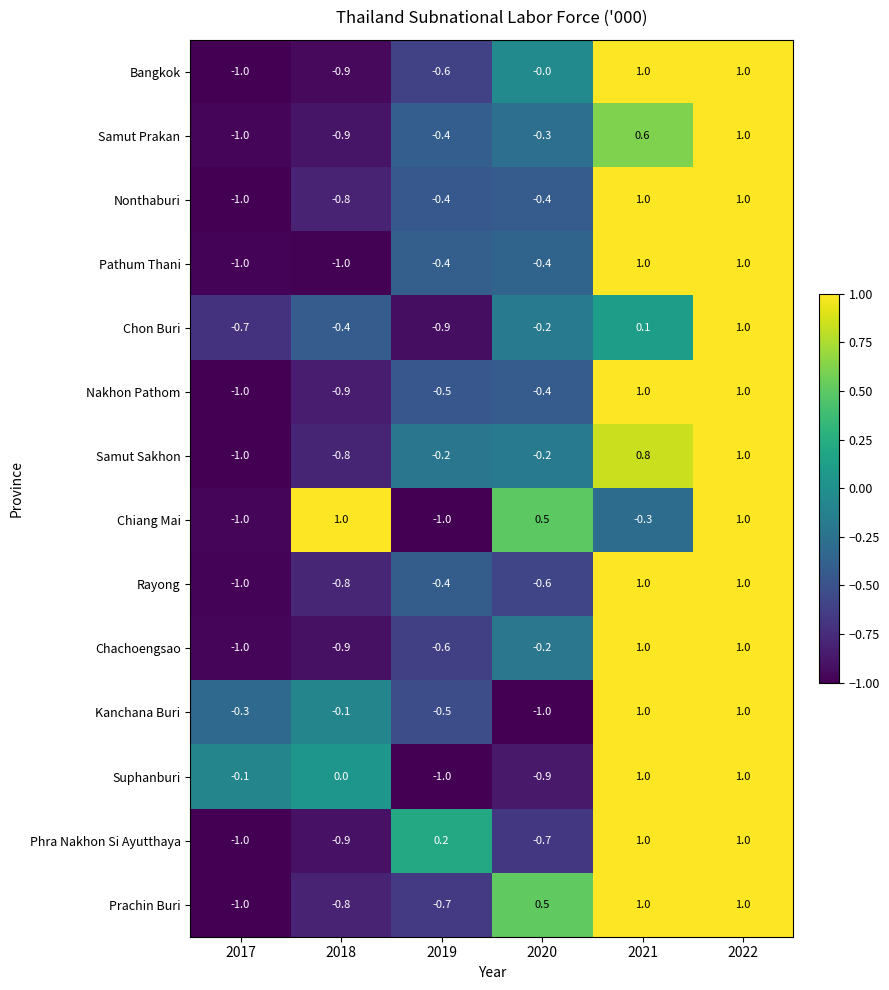

Where does the Chachoengsao series first go above 0?

2021